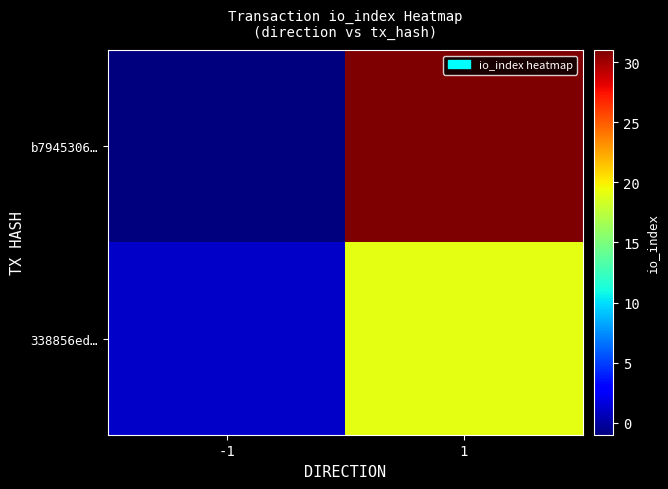

Rank the series by their maximum value, from highest to lowest.

b7945306…, 338856ed…